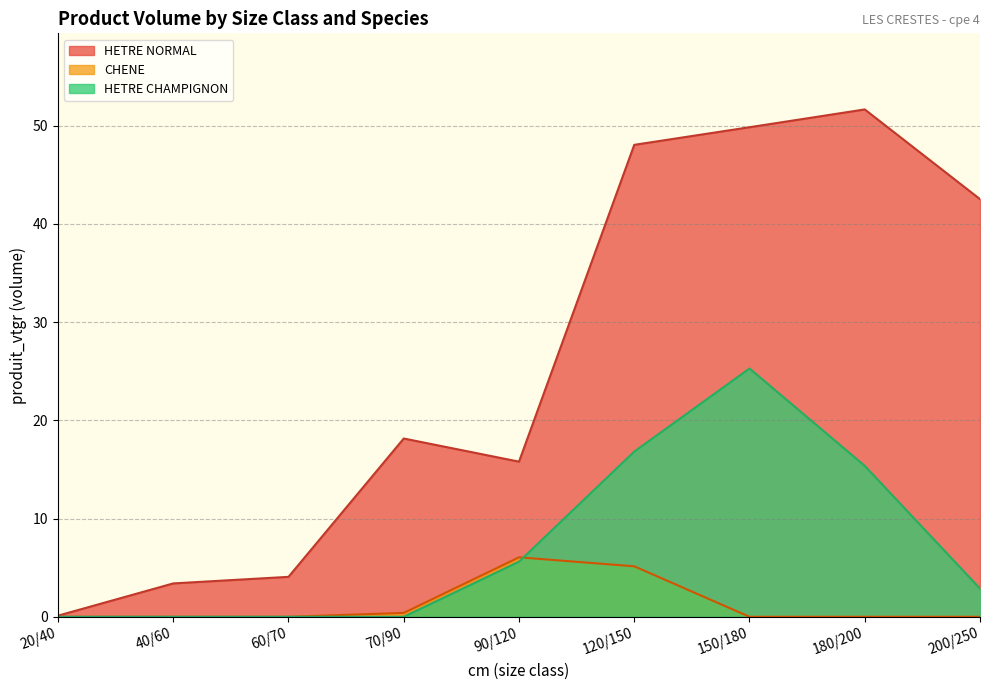

Which category has the highest value in the produit_vtrh series?

180/200